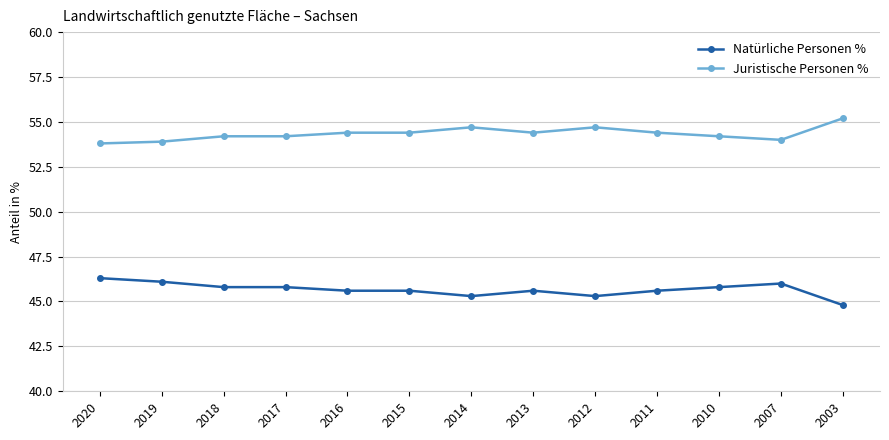

What is the average value of the Natürliche Personen % series?

45.7